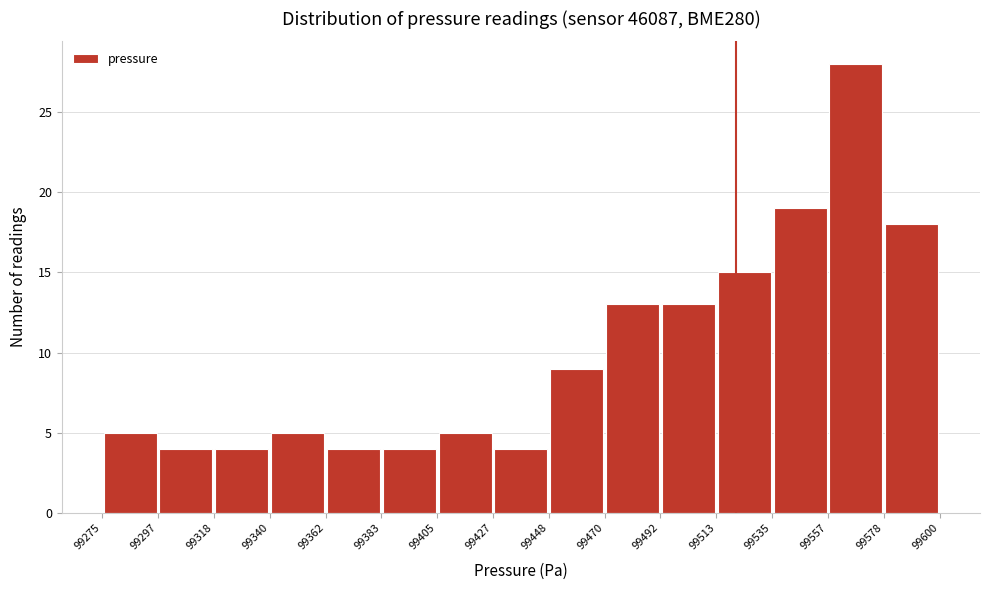

What is the height of the bar covering 99513 to 99535 on the x-axis? The values are not printed on the chart, so give them approximately, as read against the axis.

15